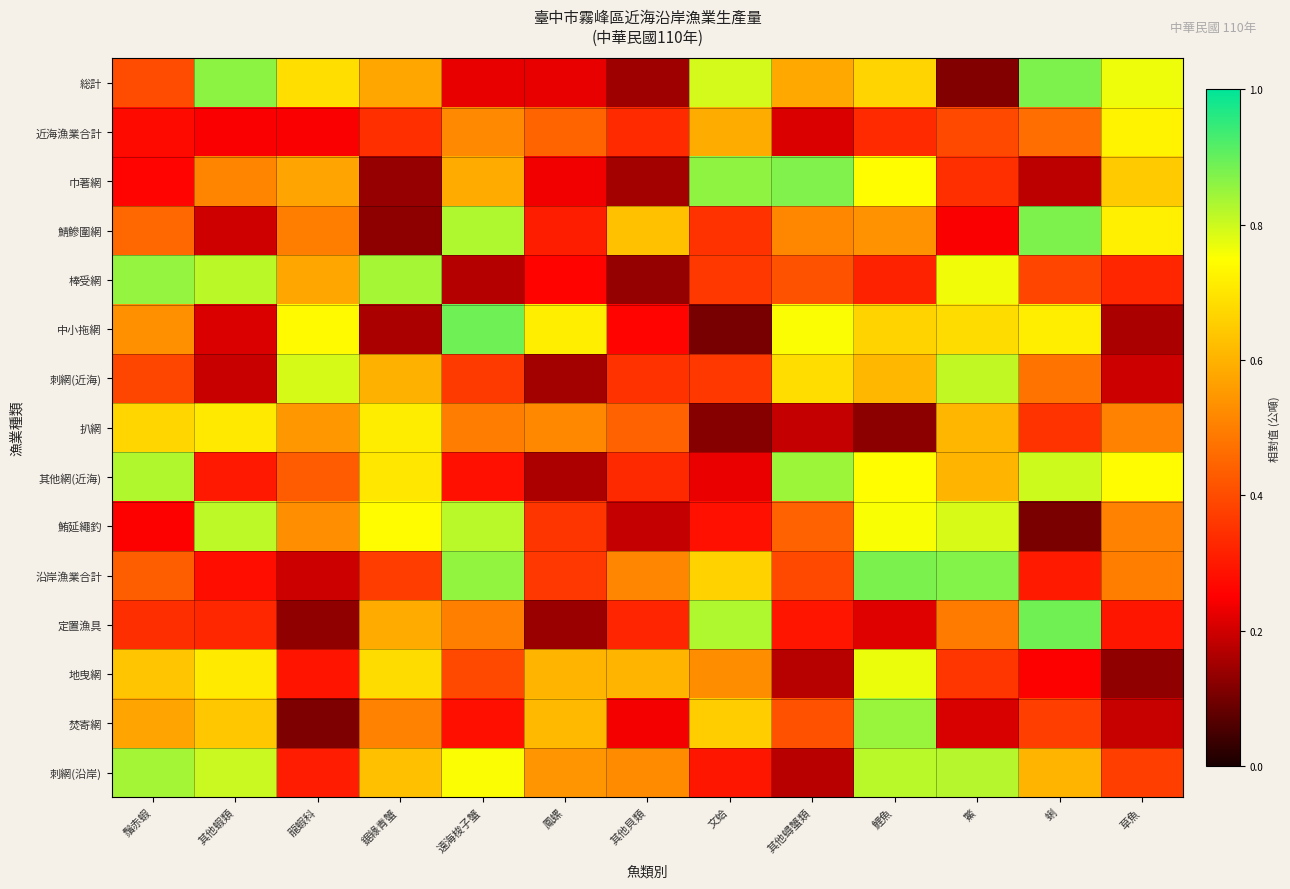

Reading left to right, extract all data points from this chart.

総計: 鬚赤蝦=0.4	其他蝦類=0.9	龍蝦科=0.7	鋸緣青蟹=0.6	遠海梭子蟹=0.2	鳳螺=0.2	其他貝類=0.1	文蛤=0.8	其他蟳蟹類=0.6	鯉魚=0.7	鱉=0.1	蜊=0.9	草魚=0.8
近海漁業合計: 鬚赤蝦=0.3	其他蝦類=0.2	龍蝦科=0.2	鋸緣青蟹=0.3	遠海梭子蟹=0.5	鳳螺=0.4	其他貝類=0.3	文蛤=0.6	其他蟳蟹類=0.2	鯉魚=0.3	鱉=0.4	蜊=0.5	草魚=0.7
巾著網: 鬚赤蝦=0.3	其他蝦類=0.5	龍蝦科=0.6	鋸緣青蟹=0.1	遠海梭子蟹=0.6	鳳螺=0.2	其他貝類=0.2	文蛤=0.9	其他蟳蟹類=0.9	鯉魚=0.7	鱉=0.3	蜊=0.2	草魚=0.6
鯖鰺圍網: 鬚赤蝦=0.5	其他蝦類=0.2	龍蝦科=0.5	鋸緣青蟹=0.1	遠海梭子蟹=0.8	鳳螺=0.3	其他貝類=0.6	文蛤=0.3	其他蟳蟹類=0.5	鯉魚=0.5	鱉=0.2	蜊=0.9	草魚=0.7
棒受網: 鬚赤蝦=0.9	其他蝦類=0.8	龍蝦科=0.6	鋸緣青蟹=0.8	遠海梭子蟹=0.2	鳳螺=0.3	其他貝類=0.1	文蛤=0.4	其他蟳蟹類=0.4	鯉魚=0.3	鱉=0.8	蜊=0.4	草魚=0.3
中小拖網: 鬚赤蝦=0.5	其他蝦類=0.2	龍蝦科=0.7	鋸緣青蟹=0.2	遠海梭子蟹=0.9	鳳螺=0.7	其他貝類=0.3	文蛤=0.1	其他蟳蟹類=0.8	鯉魚=0.7	鱉=0.7	蜊=0.7	草魚=0.2
刺網(近海): 鬚赤蝦=0.4	其他蝦類=0.2	龍蝦科=0.8	鋸緣青蟹=0.6	遠海梭子蟹=0.4	鳳螺=0.2	其他貝類=0.3	文蛤=0.4	其他蟳蟹類=0.7	鯉魚=0.6	鱉=0.8	蜊=0.5	草魚=0.2
扒網: 鬚赤蝦=0.7	其他蝦類=0.7	龍蝦科=0.5	鋸緣青蟹=0.7	遠海梭子蟹=0.5	鳳螺=0.5	其他貝類=0.4	文蛤=0.1	其他蟳蟹類=0.2	鯉魚=0.1	鱉=0.6	蜊=0.4	草魚=0.5
其他網(近海): 鬚赤蝦=0.8	其他蝦類=0.3	龍蝦科=0.4	鋸緣青蟹=0.7	遠海梭子蟹=0.3	鳳螺=0.2	其他貝類=0.3	文蛤=0.2	其他蟳蟹類=0.8	鯉魚=0.7	鱉=0.6	蜊=0.8	草魚=0.7
鮪延繩釣: 鬚赤蝦=0.2	其他蝦類=0.8	龍蝦科=0.5	鋸緣青蟹=0.7	遠海梭子蟹=0.8	鳳螺=0.4	其他貝類=0.2	文蛤=0.3	其他蟳蟹類=0.4	鯉魚=0.8	鱉=0.8	蜊=0.1	草魚=0.5
沿岸漁業合計: 鬚赤蝦=0.4	其他蝦類=0.3	龍蝦科=0.2	鋸緣青蟹=0.4	遠海梭子蟹=0.9	鳳螺=0.4	其他貝類=0.5	文蛤=0.7	其他蟳蟹類=0.4	鯉魚=0.9	鱉=0.9	蜊=0.3	草魚=0.5
定置漁具: 鬚赤蝦=0.3	其他蝦類=0.3	龍蝦科=0.1	鋸緣青蟹=0.6	遠海梭子蟹=0.5	鳳螺=0.1	其他貝類=0.3	文蛤=0.8	其他蟳蟹類=0.3	鯉魚=0.2	鱉=0.5	蜊=0.9	草魚=0.3
地曳網: 鬚赤蝦=0.6	其他蝦類=0.7	龍蝦科=0.3	鋸緣青蟹=0.7	遠海梭子蟹=0.4	鳳螺=0.6	其他貝類=0.6	文蛤=0.5	其他蟳蟹類=0.2	鯉魚=0.8	鱉=0.4	蜊=0.2	草魚=0.1
焚寄網: 鬚赤蝦=0.6	其他蝦類=0.6	龍蝦科=0.1	鋸緣青蟹=0.5	遠海梭子蟹=0.3	鳳螺=0.6	其他貝類=0.2	文蛤=0.7	其他蟳蟹類=0.4	鯉魚=0.8	鱉=0.2	蜊=0.4	草魚=0.2
刺網(沿岸): 鬚赤蝦=0.8	其他蝦類=0.8	龍蝦科=0.3	鋸緣青蟹=0.6	遠海梭子蟹=0.8	鳳螺=0.5	其他貝類=0.5	文蛤=0.3	其他蟳蟹類=0.2	鯉魚=0.8	鱉=0.8	蜊=0.6	草魚=0.4